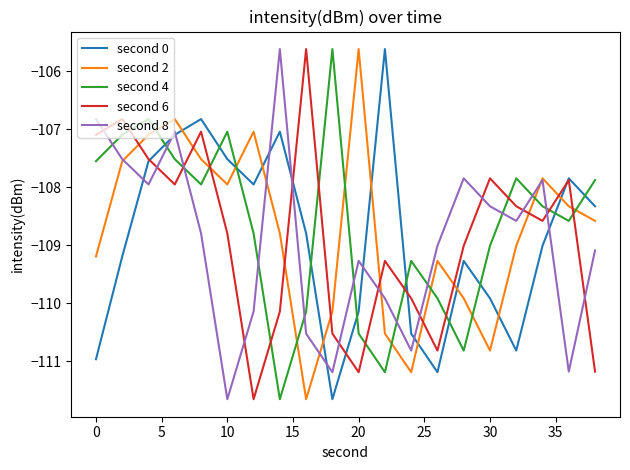

After their last crossing, which series has the higher values: second 8 or second 4?

second 4